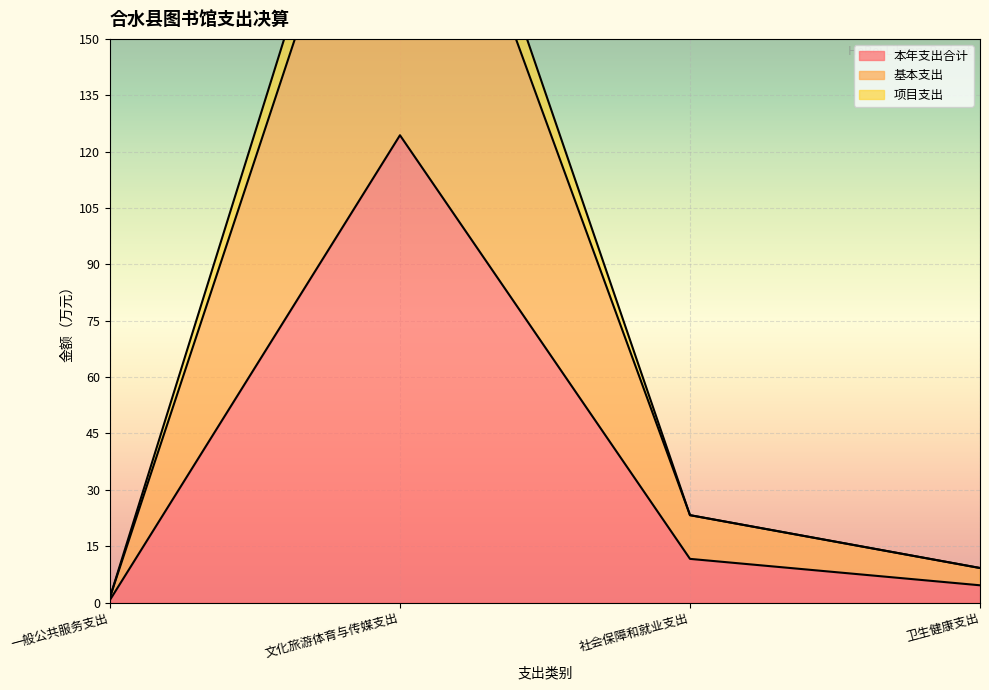

Count the number of categories in the chart.

4